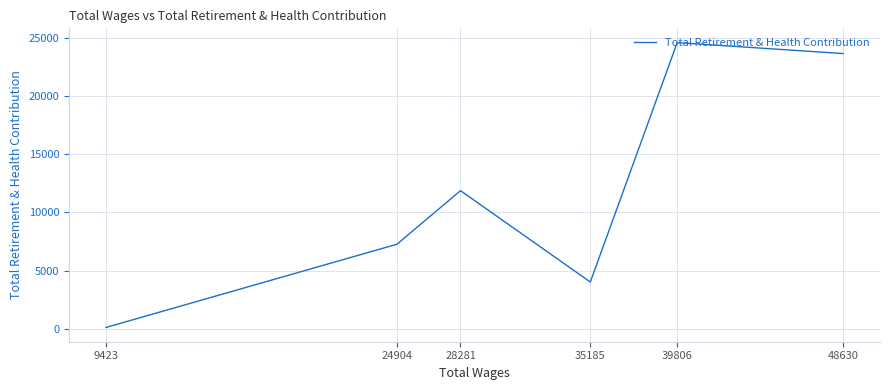

How many points are higher than both their immediate neighbors (excluding endpoints)?

2